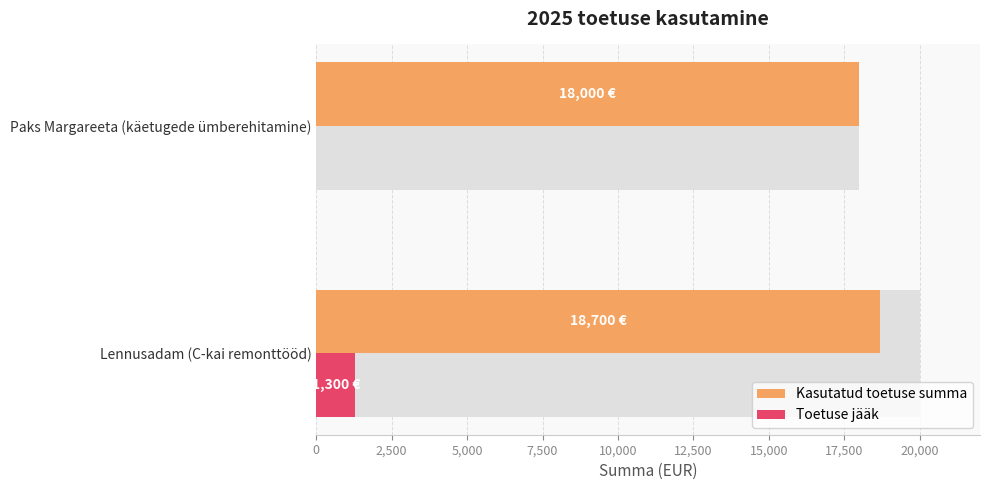

What is the sum of all Kasutatud toetuse summa values?

36700